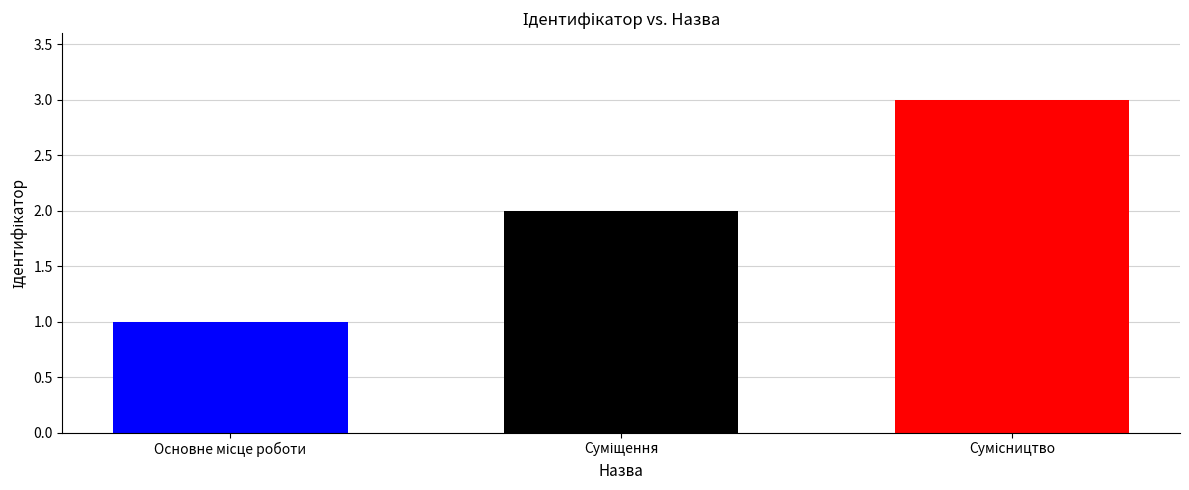

What is the smallest value displayed?

1